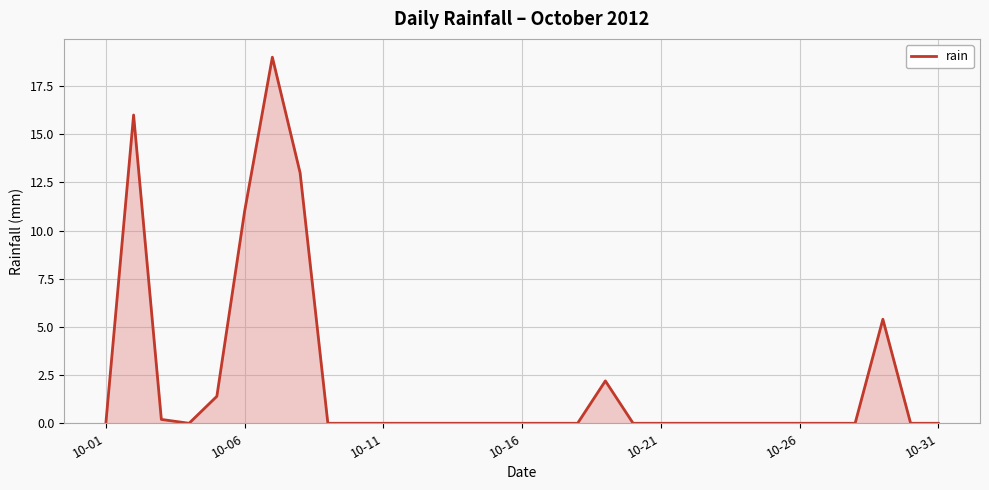

What is the greatest value displayed?

19.0